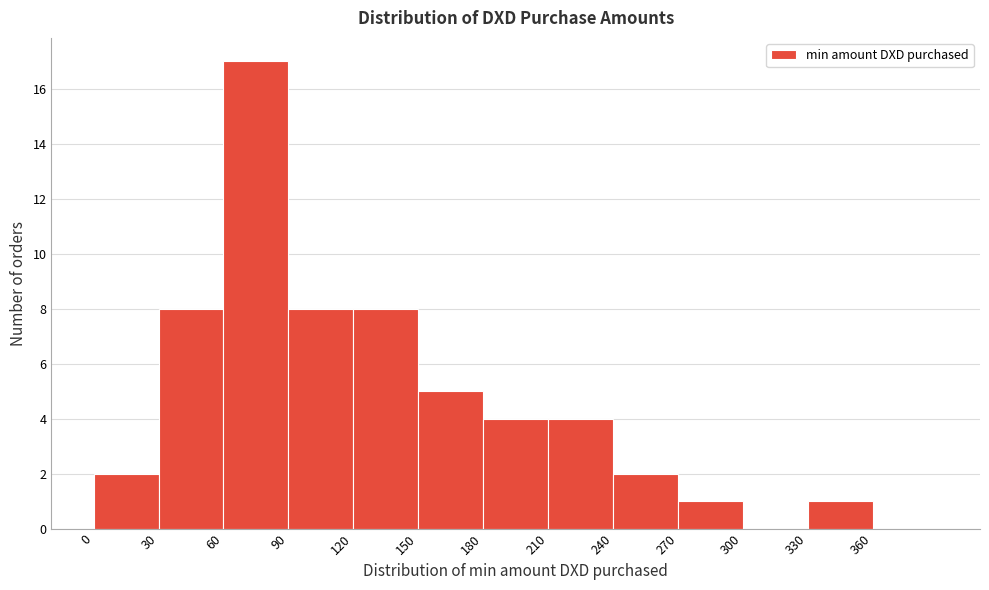

Reading left to right, transcribe this chart: for each bar, give the range it covers on the x-axis and its height. The values are not printed on the chart, so give them approximately, as read against the axis.

0 to 30: 2
30 to 60: 8
60 to 90: 17
90 to 120: 8
120 to 150: 8
150 to 180: 5
180 to 210: 4
210 to 240: 4
240 to 270: 2
270 to 300: 1
300 to 330: 0
330 to 360: 1
360 to 390: 0